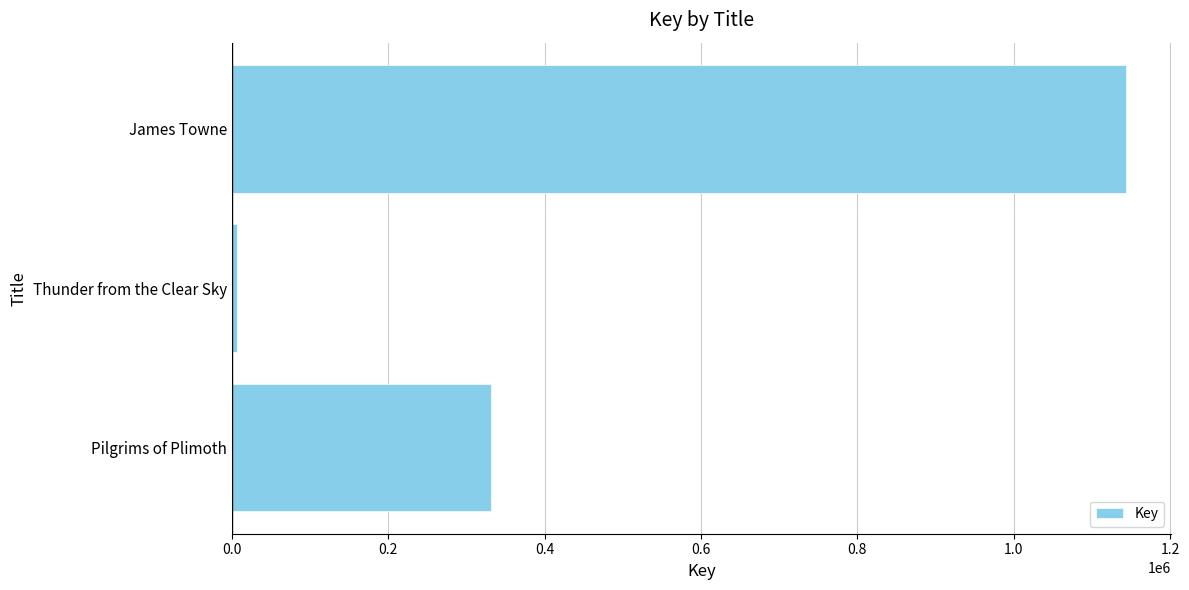

Rank the categories by value from lowest to highest.

Thunder from the Clear Sky, Pilgrims of Plimoth, James Towne